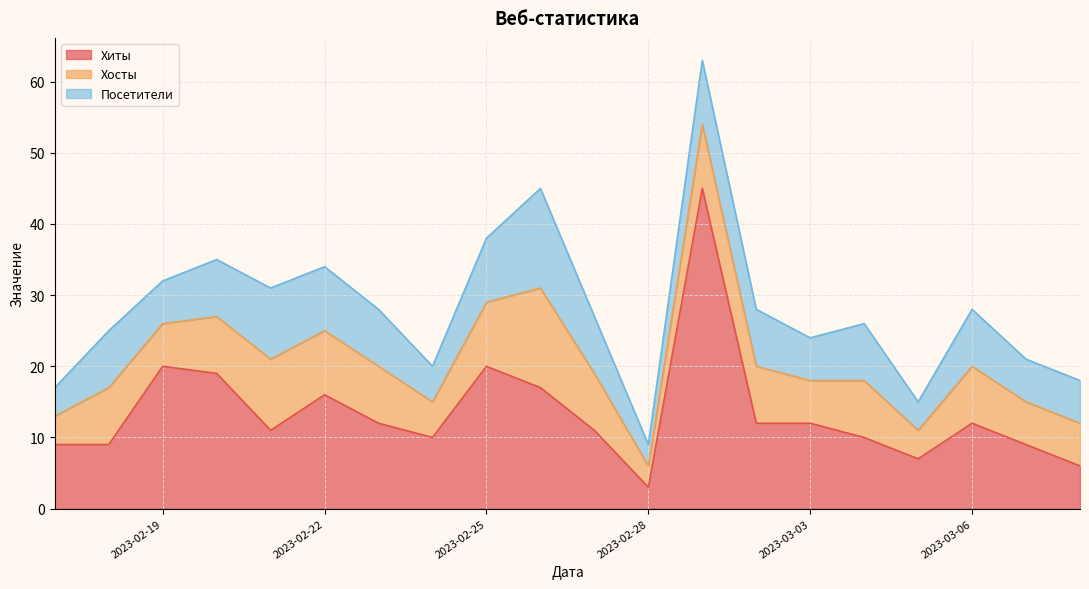

How many lines are shown in the chart?

3